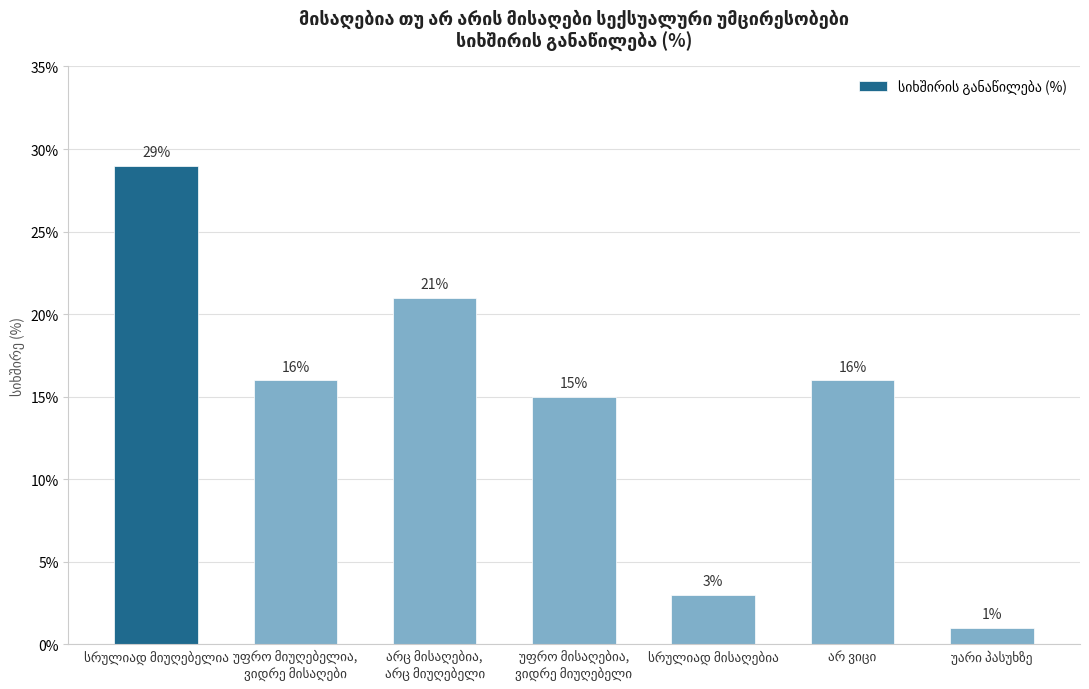

What is the value of the 1st bar from the left?

29